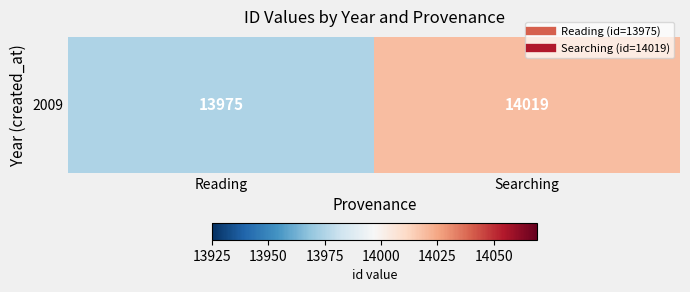

Read the value at Reading, to the nearest 10.

13980